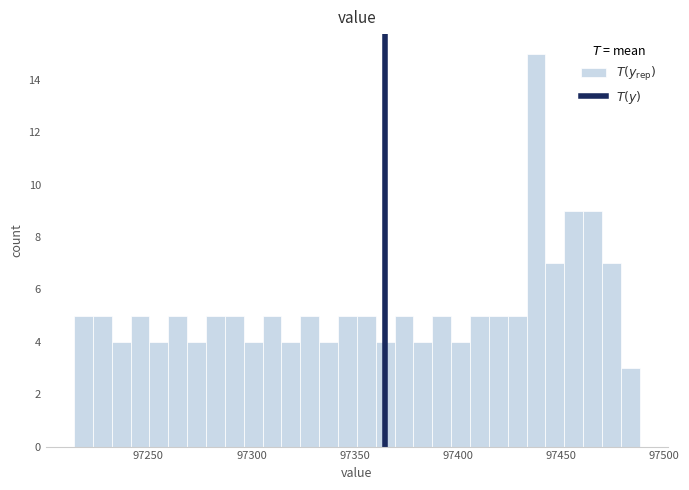

Around what value on the x-axis is the tallest bar? Give the approximate position of its centre, as read against the axis.

97440